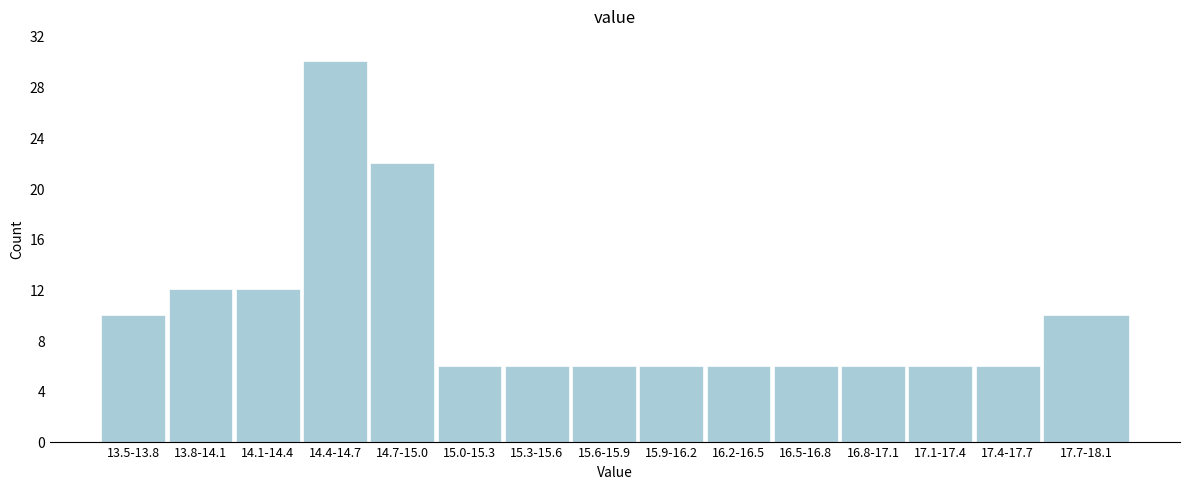

Reading right to left, transcribe all the data shown in this chart.

10	6	6	6	6	6	6	6	6	6	22	30	12	12	10